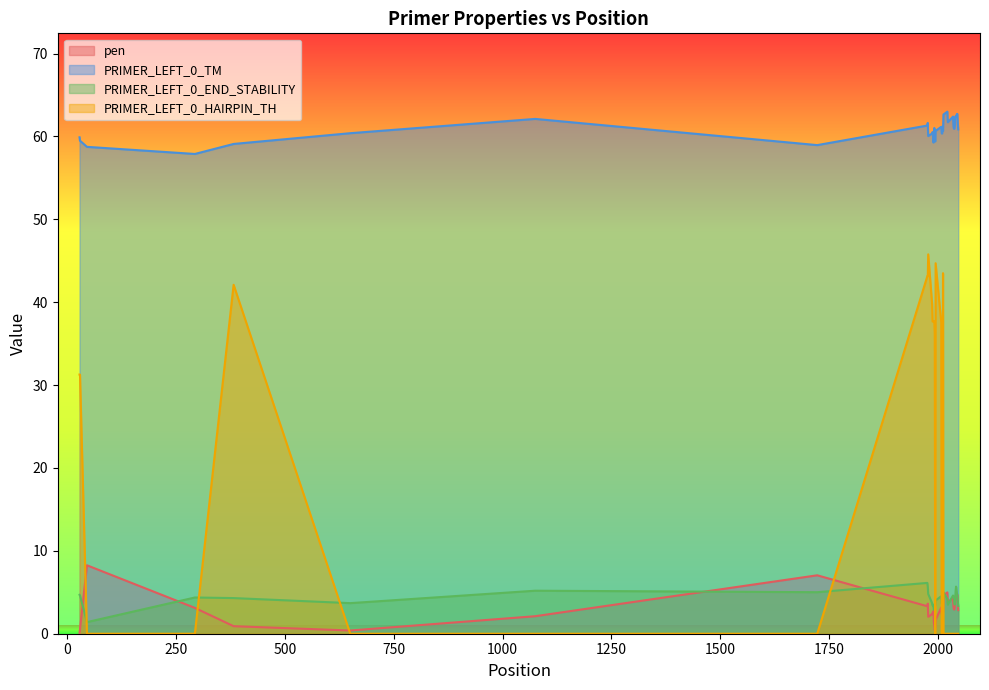

Which series has the widest spread of values?

PRIMER_LEFT_0_HAIRPIN_TH